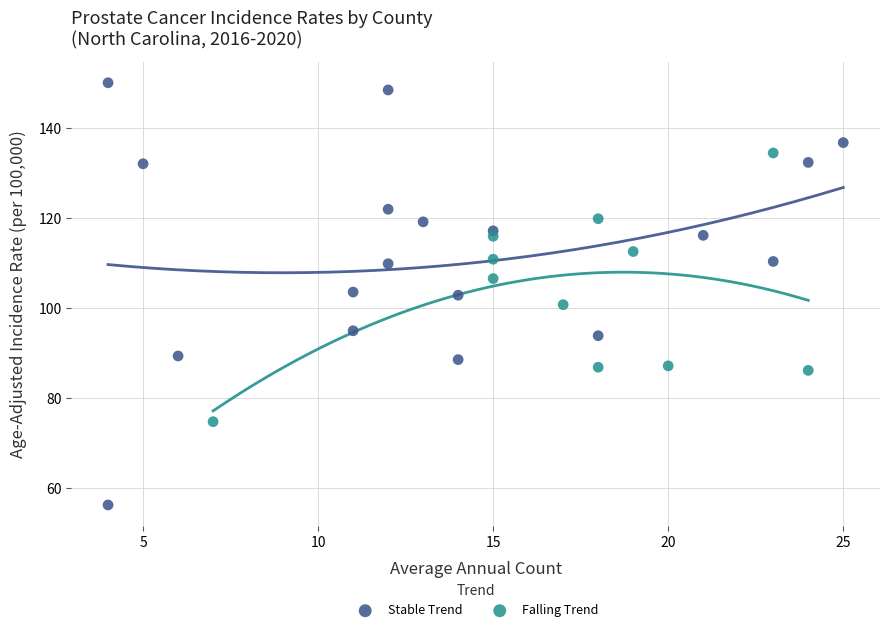

Which series reaches the maximum Y coordinate?

Stable Trend